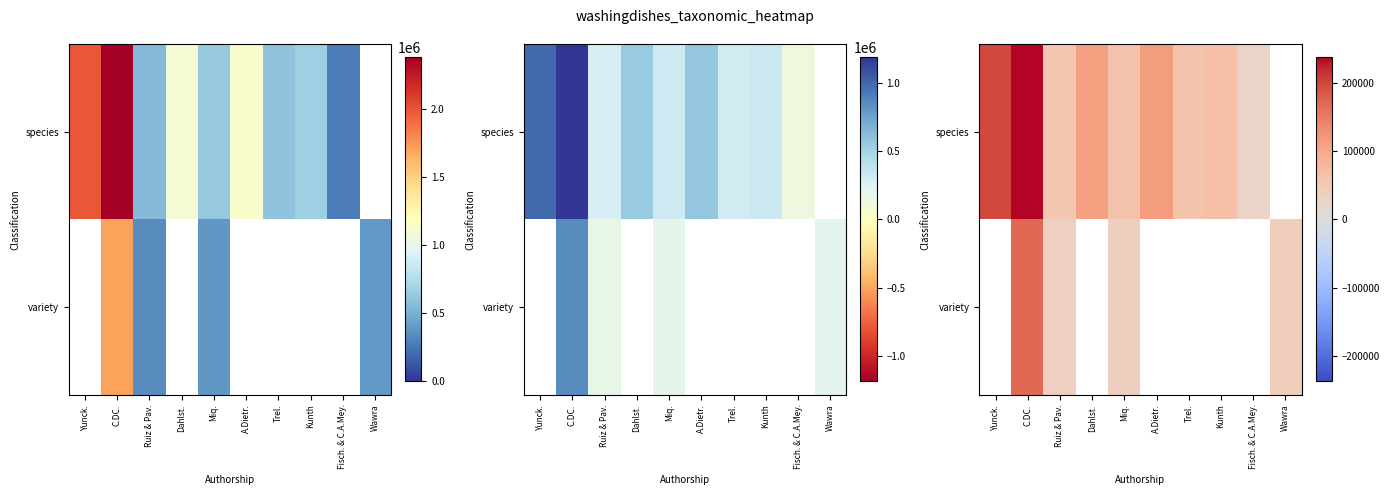

How many data points in species are above 109959?

4